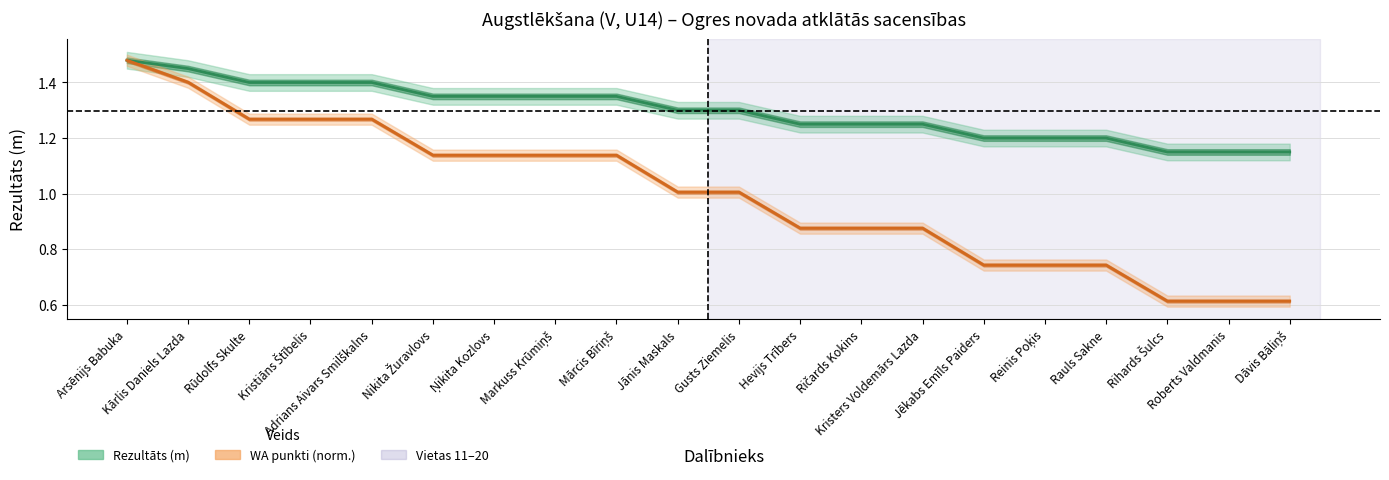

How many lines are shown in the chart?

2